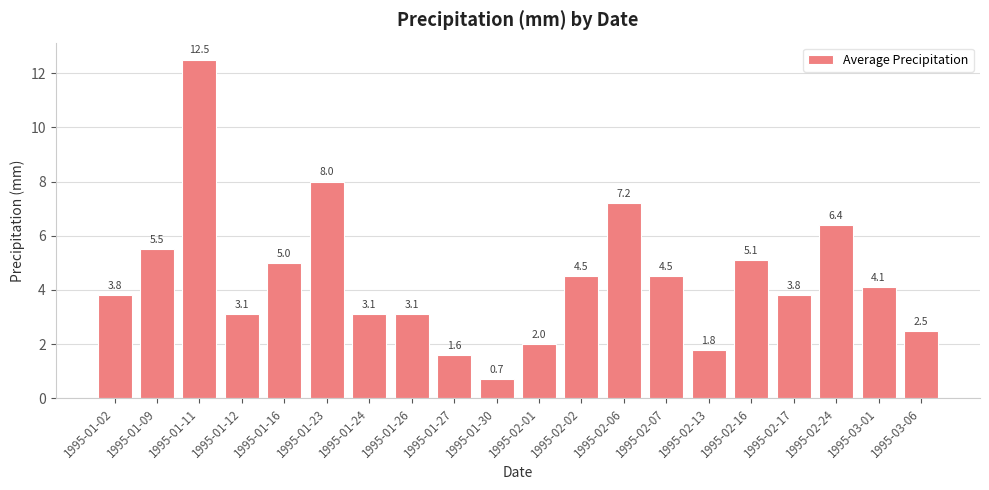

What is the maximum value shown in the chart?

12.5